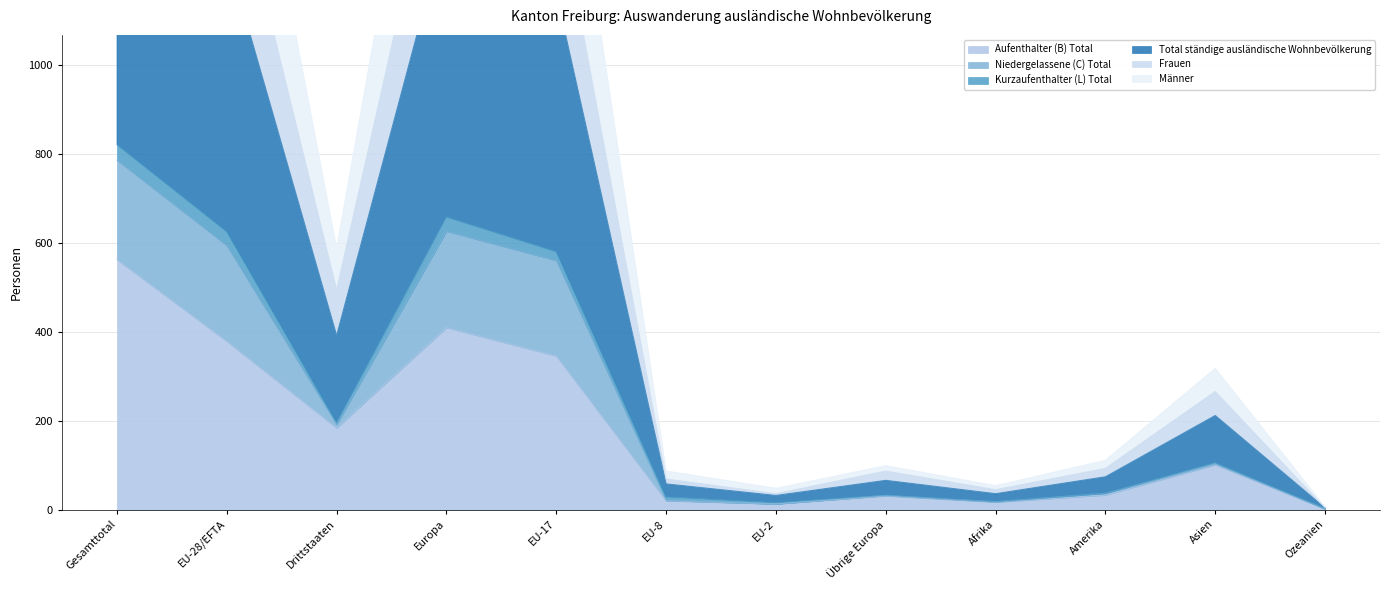

At which label is Männer closest to 412?

EU-17